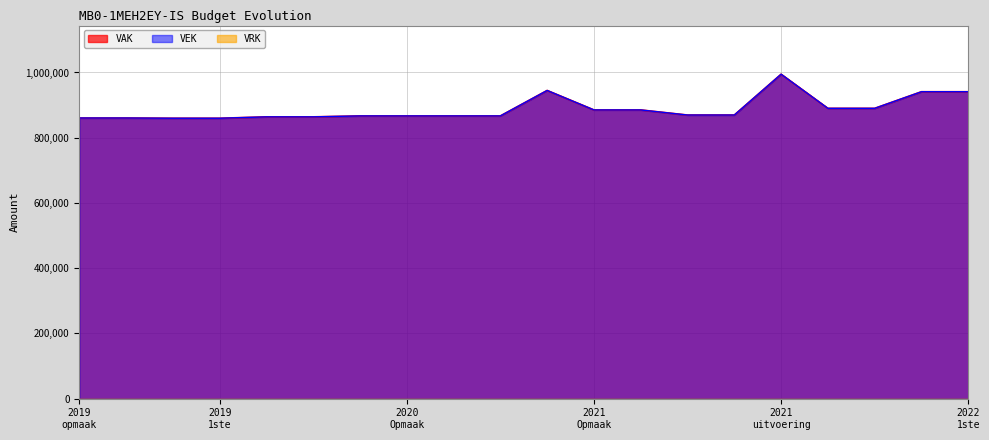

What is the sum of the VEK values at 2021 1ste aanpassing - ontwerp and 2022 Opmaak - ontwerp?

1759594